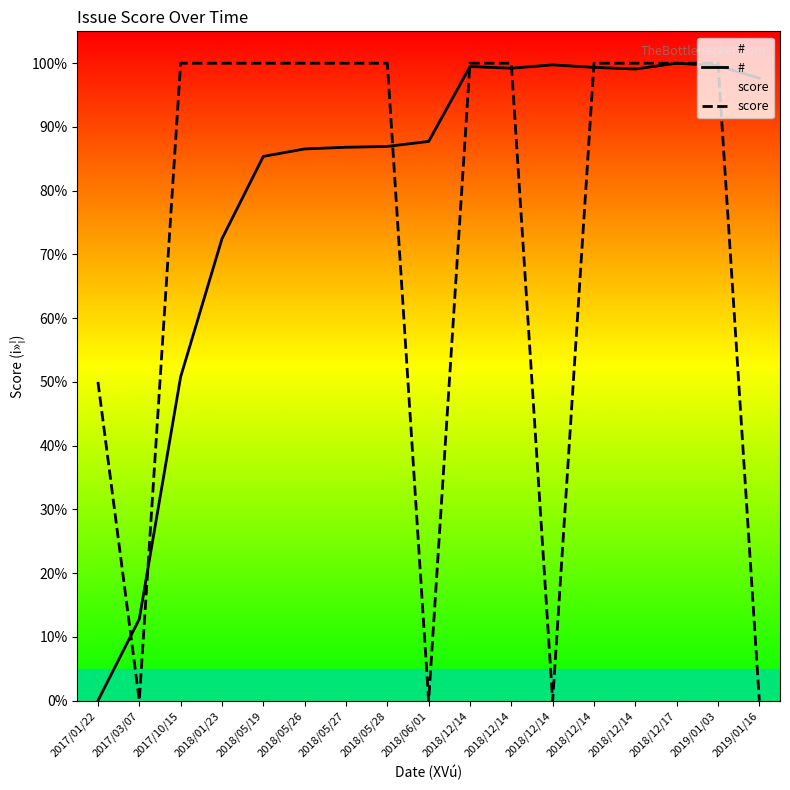

True or false: # has more than 0 points higher than both neighbors.

True